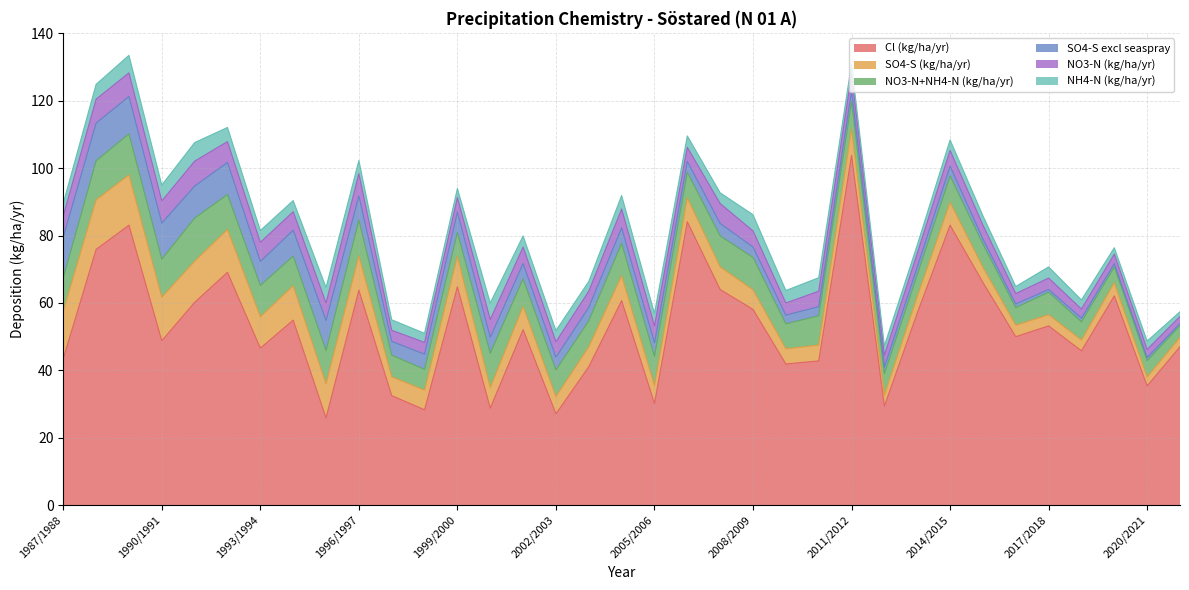

Rank the series at 2003/2004 from highest to lowest value.

Cl (kg/ha/yr), NO3-N+NH4-N (kg/ha/yr), SO4-S (kg/ha/yr), NO3-N (kg/ha/yr), SO4-S excl seaspray, NH4-N (kg/ha/yr)